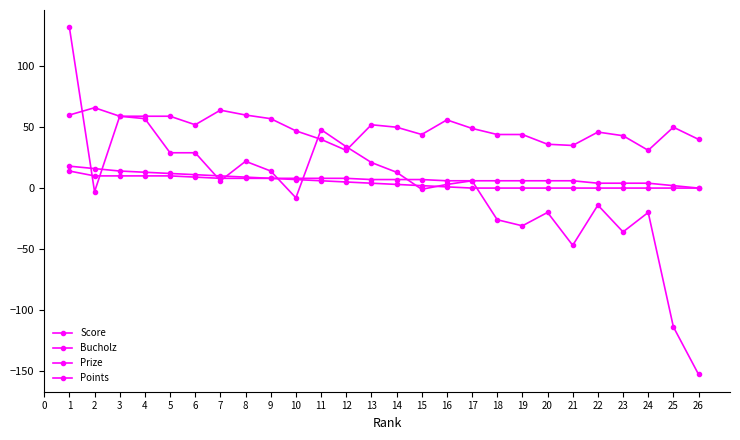

How many categories are shown in the chart?

26